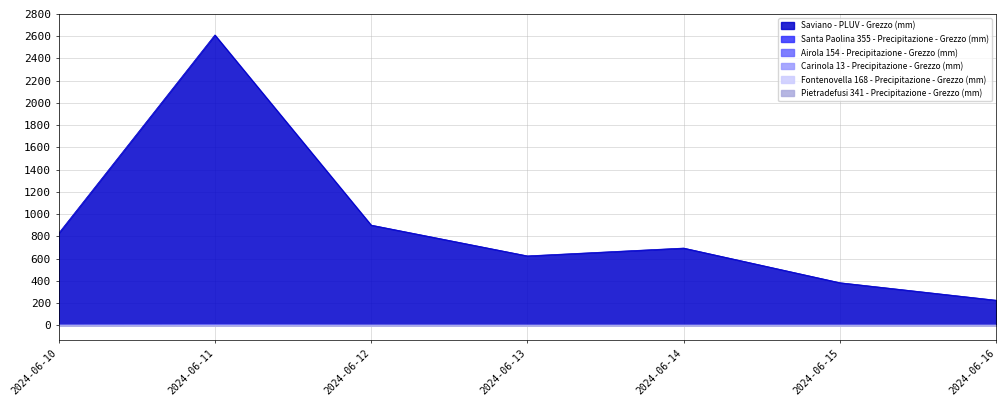

Which category has the lowest value across all series?

2024-06-12